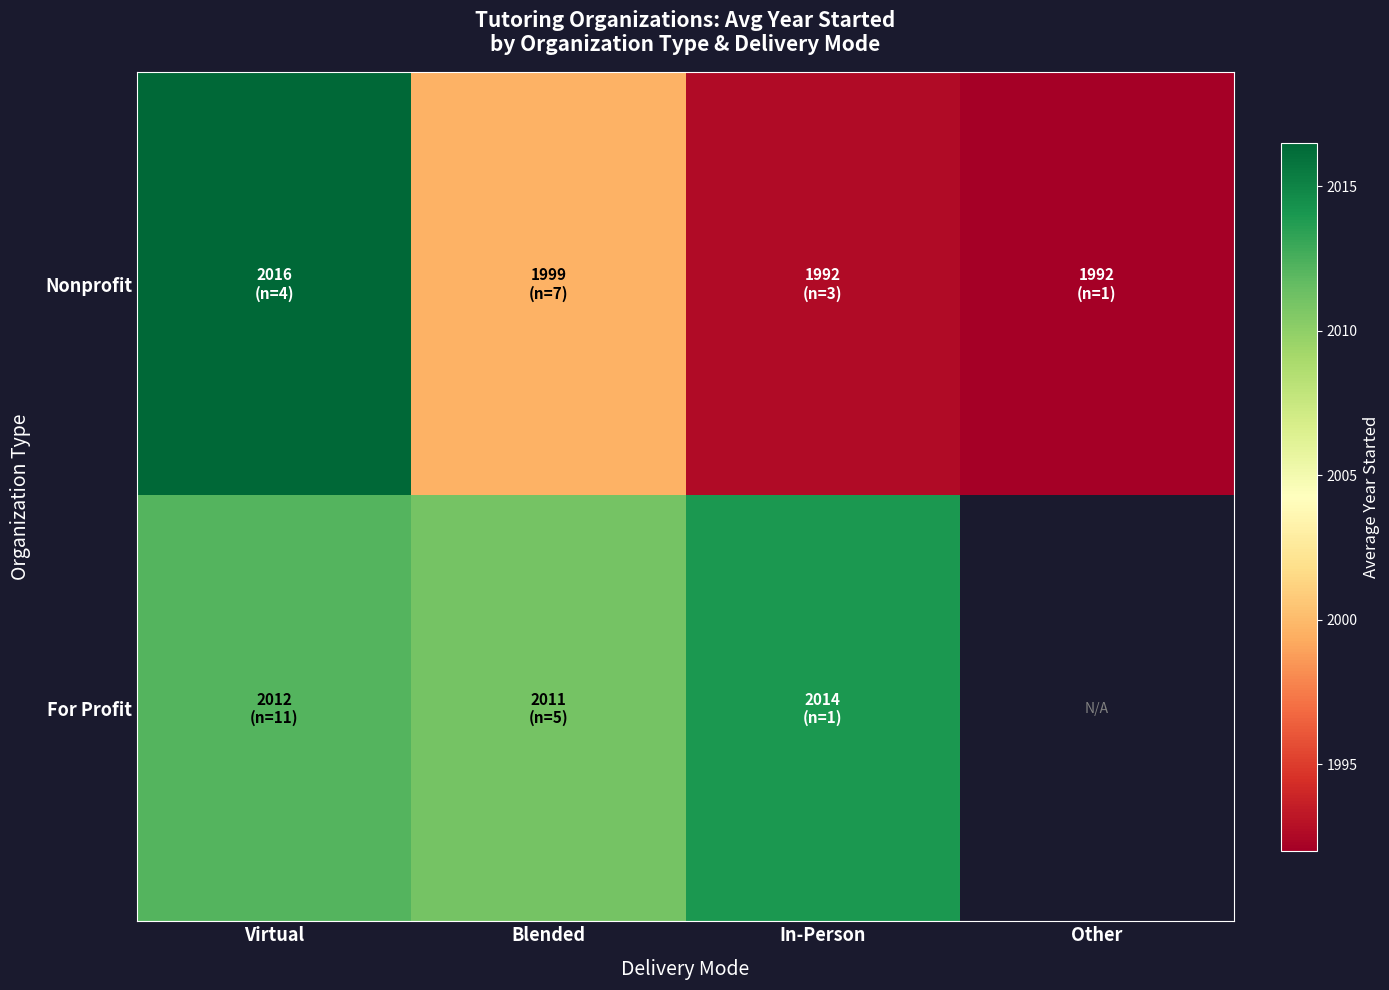

Which category has the lowest value across all series?

Other